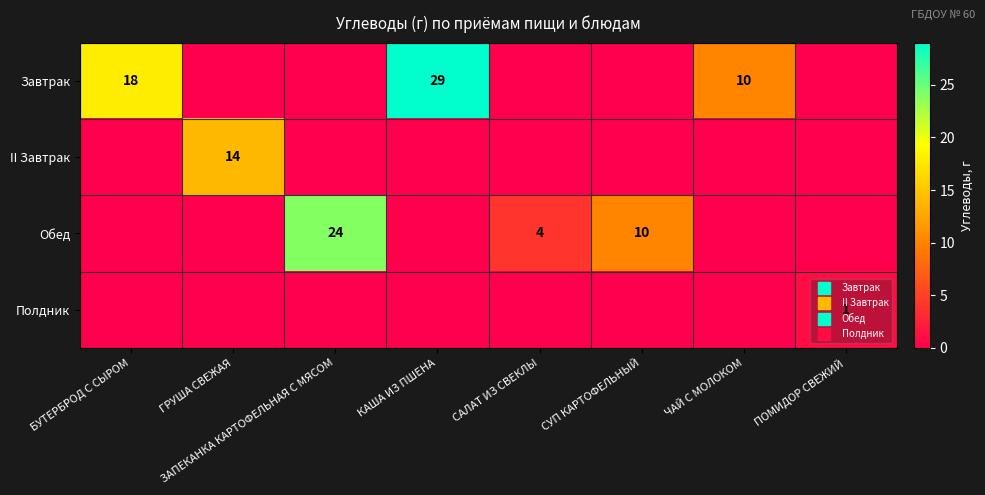

How many data points in Завтрак are above 0?

3